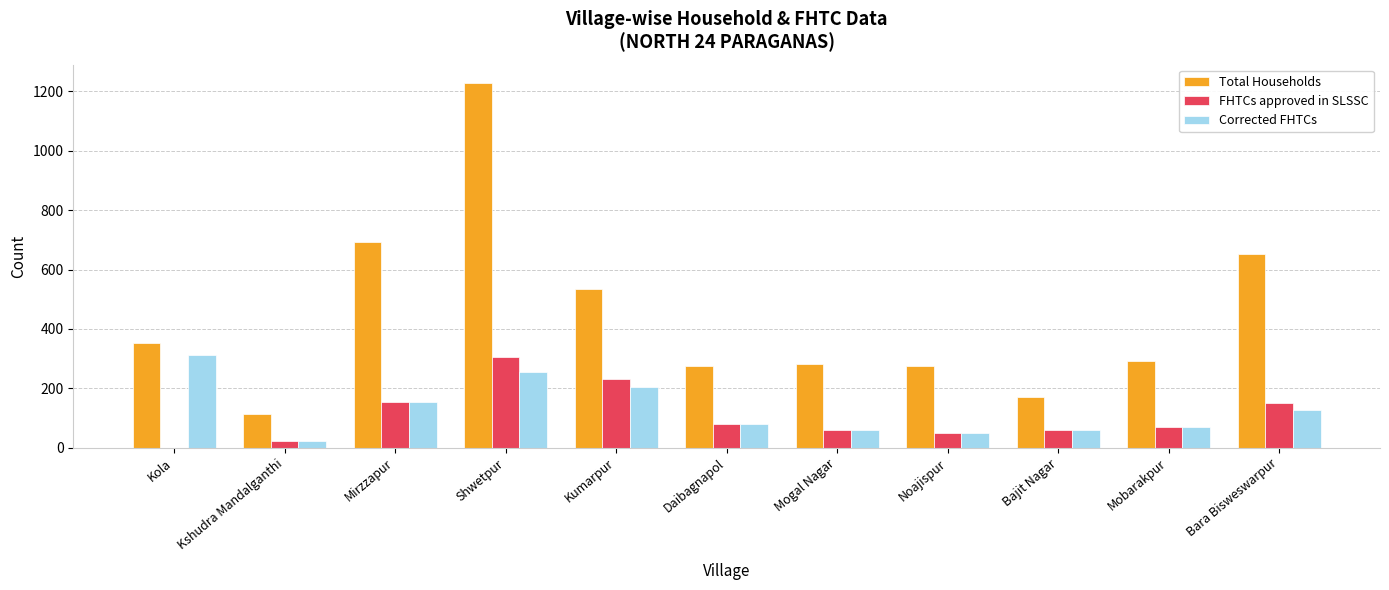

Read the Corrected FHTCs value at Kumarpur.

205